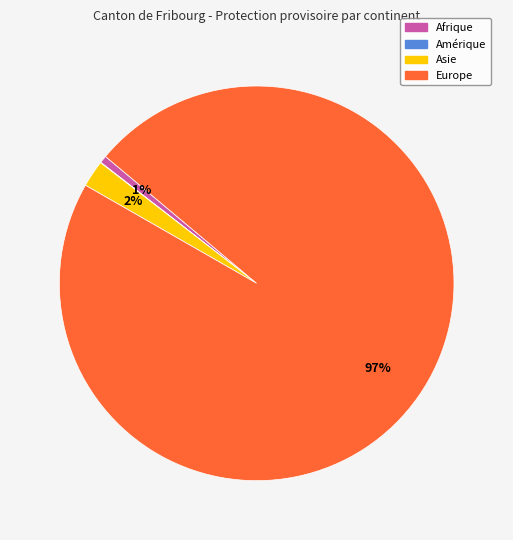

To the nearest percent, what is the difference between the largest and smallest slice percentages?

97%